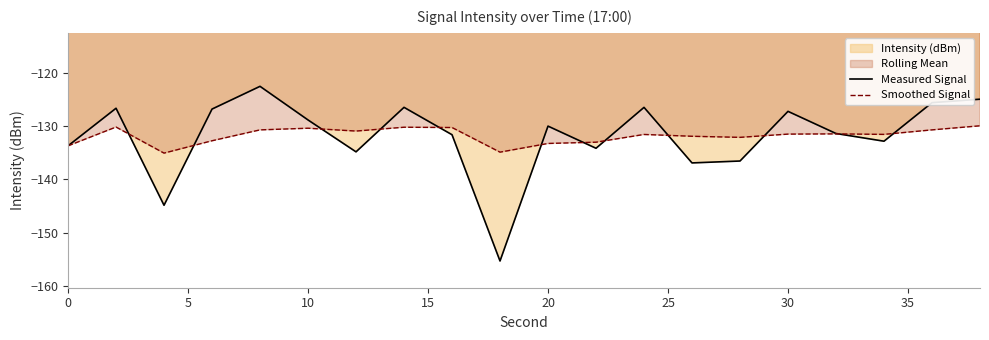

What is the maximum value for Smoothed Signal?

-130.0